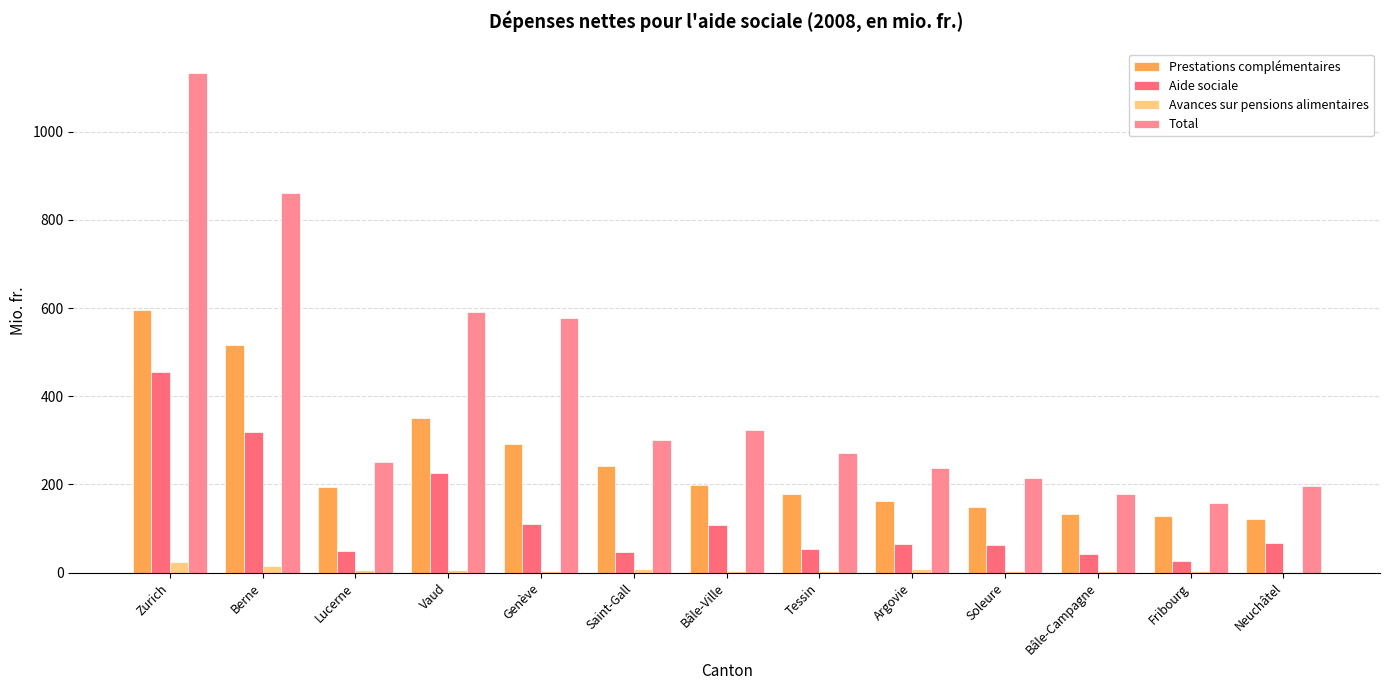

Are the bars horizontal?

No